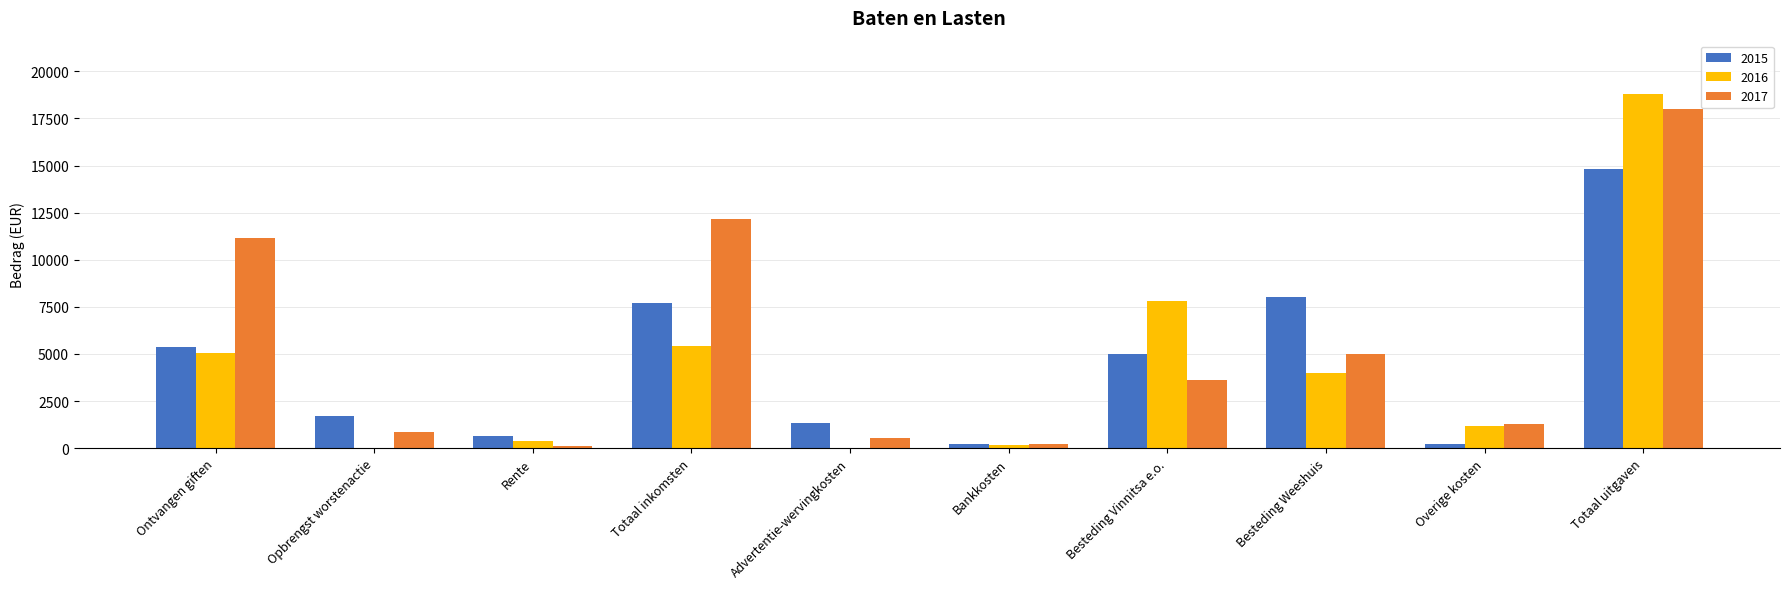

Are the bars horizontal?

No